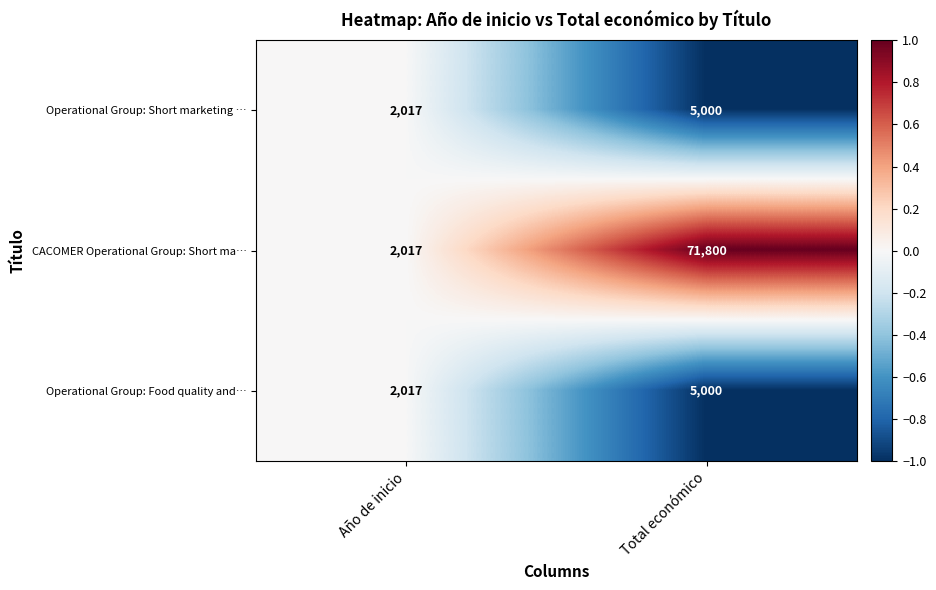

The value of Operational Group: Short marketing … at Año de inicio is 3010. True or false?

False